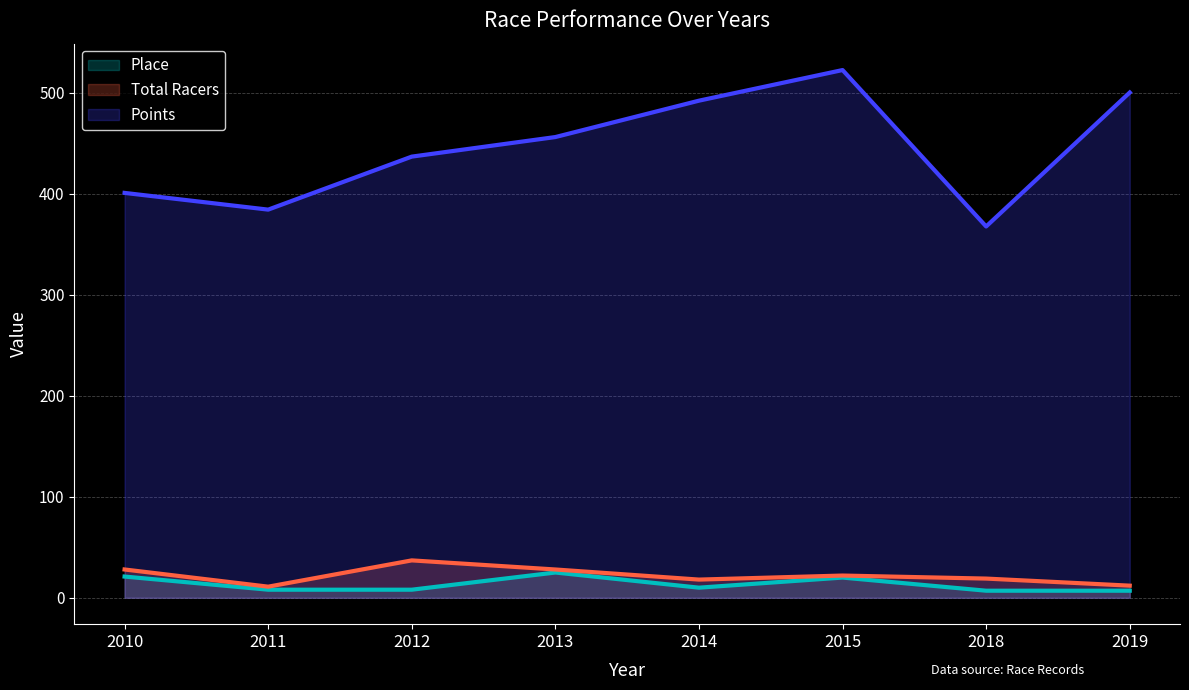

True or false: Total Racers and Place cross at least once.

False